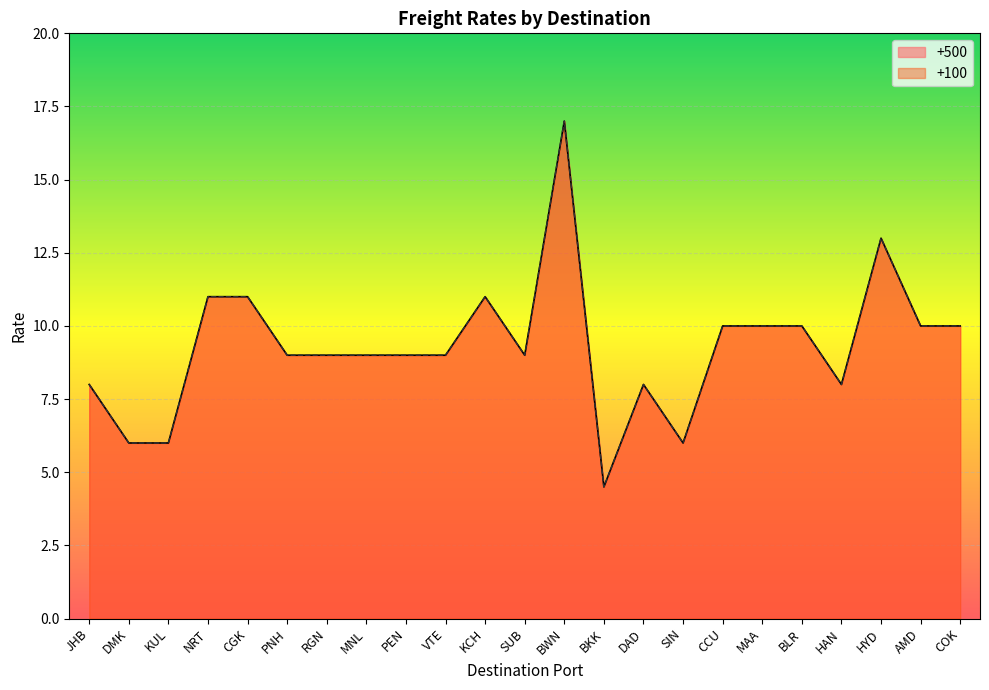

What are all the series names shown in the legend?

+500, +100